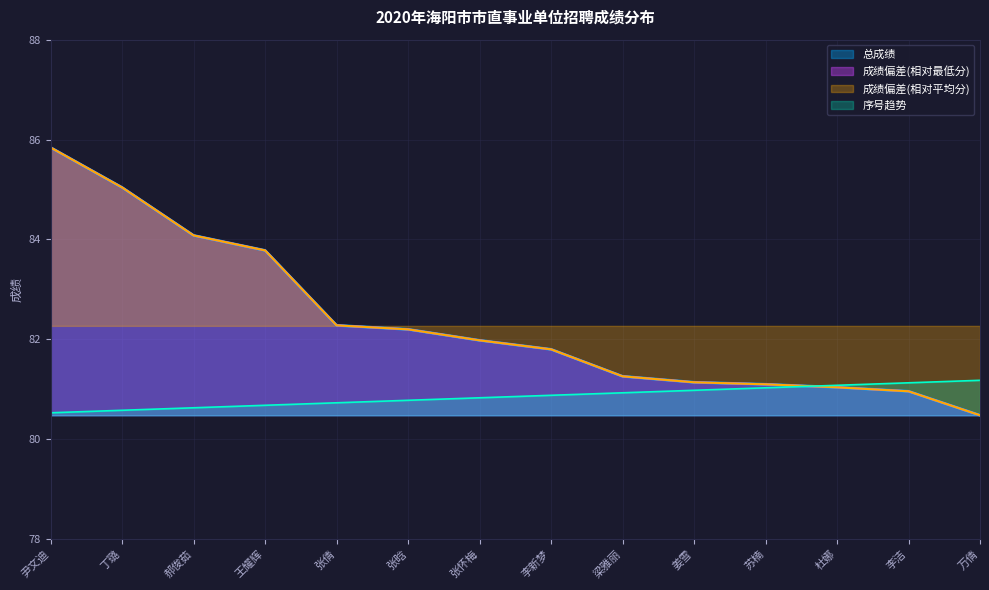

What is the label of the 5th point from the left?

张倩